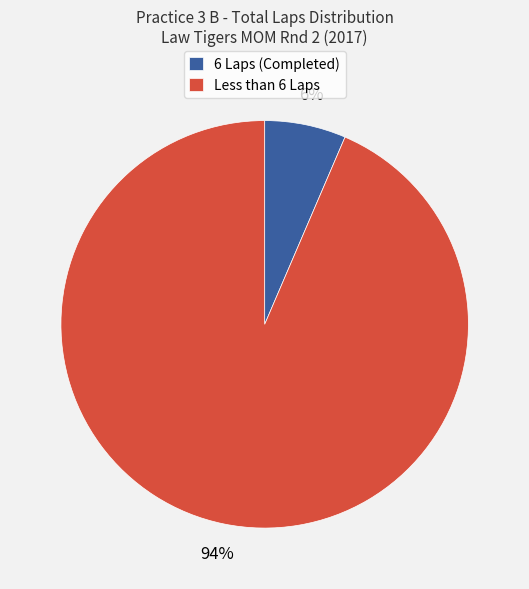

To the nearest percent, what is the average slice percentage?

50%